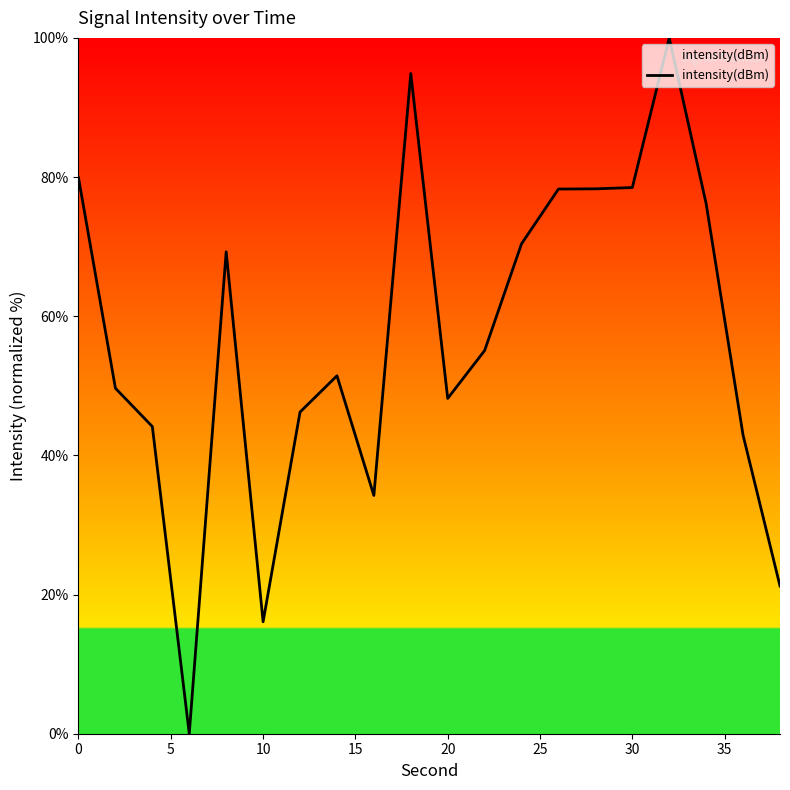

Does the chart display data point markers on the line(s)?

No